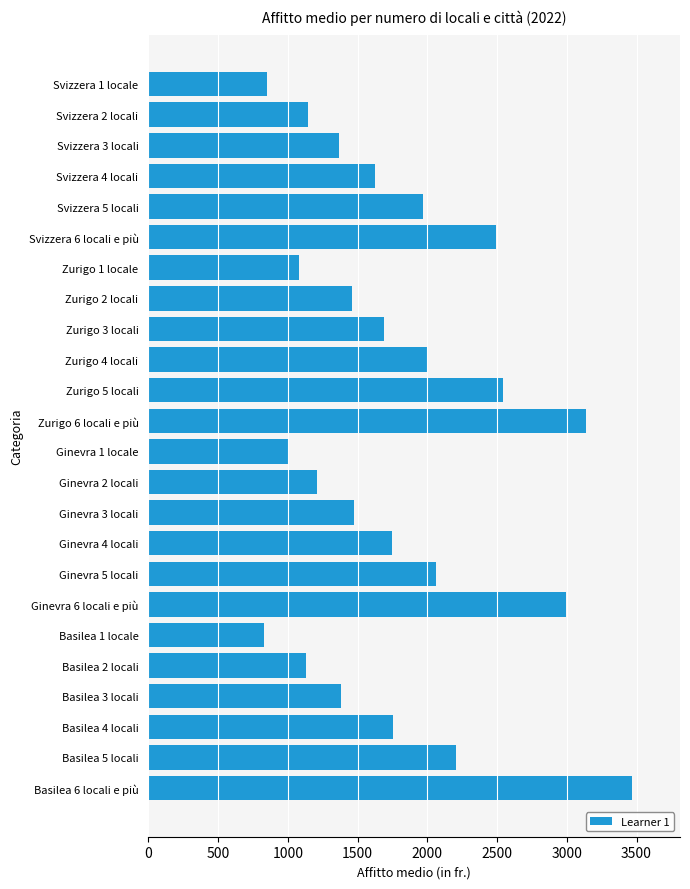

Is it true that the value at Zurigo 4 locali is 1997?

True